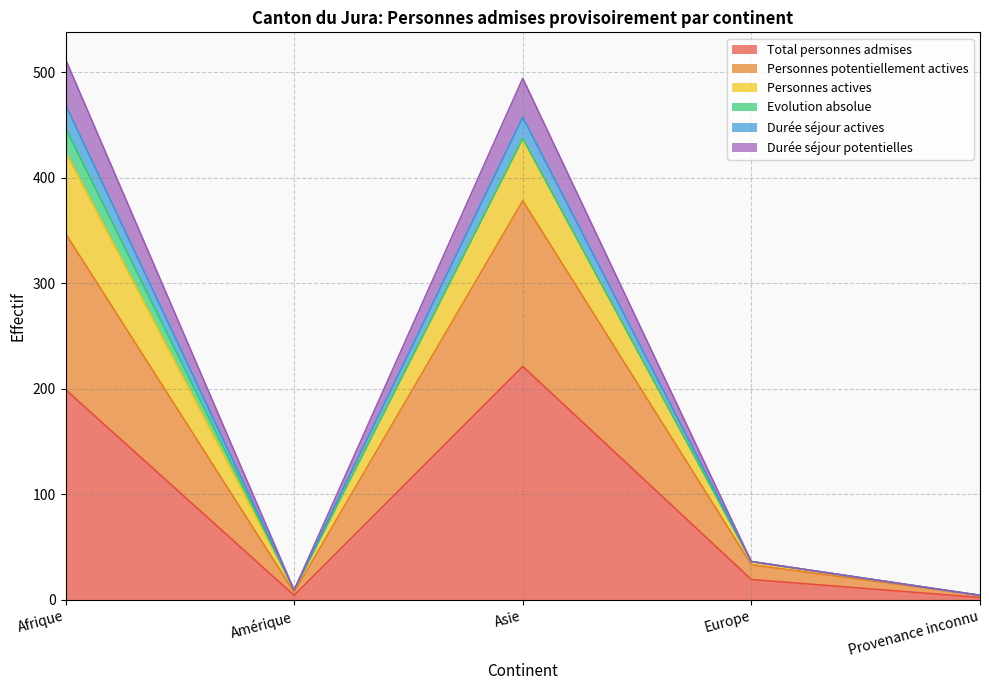

At how many categories does at least one series exceed 310?

2